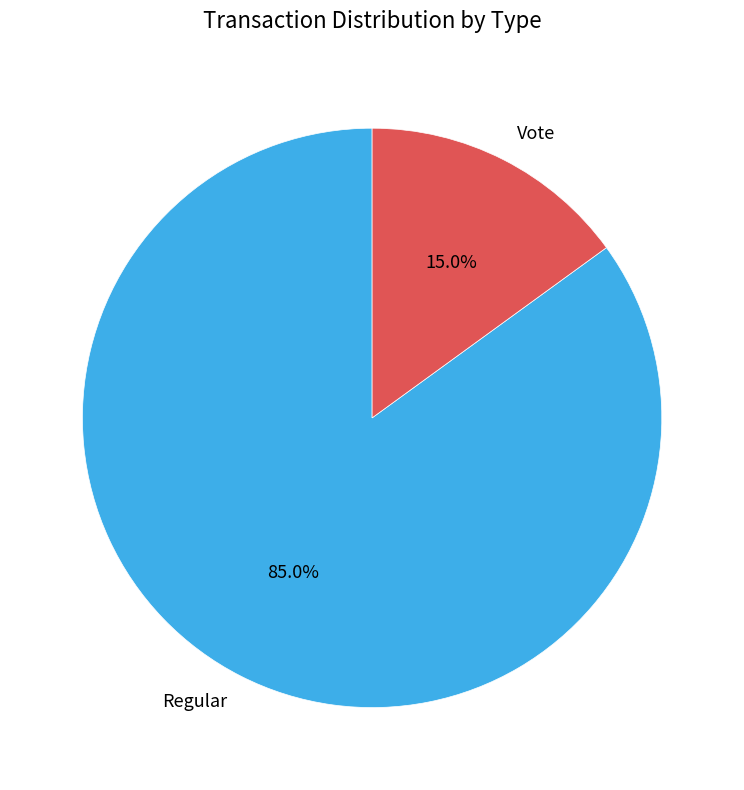

Does Regular represent more than half of the total?

Yes